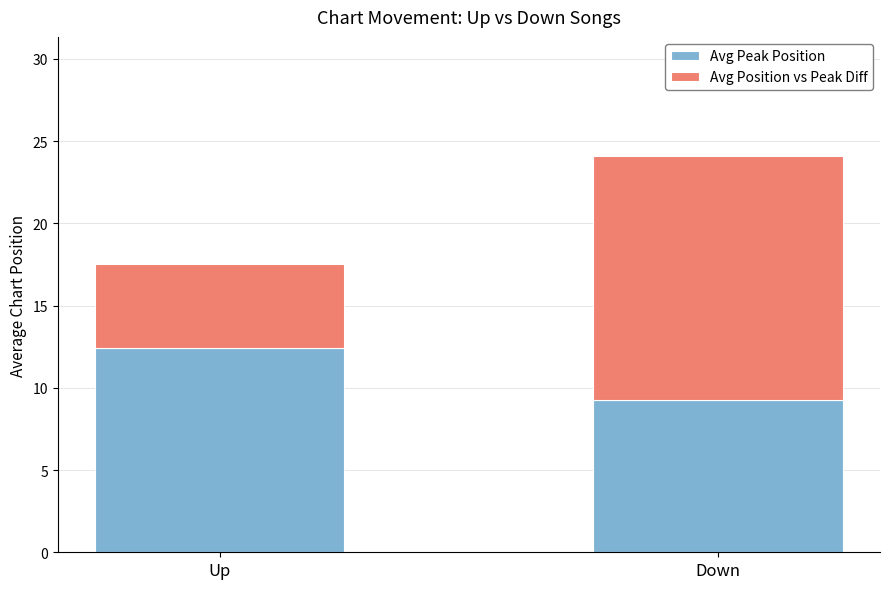

The value of Avg Peak Position at Down is 13.4. True or false?

False